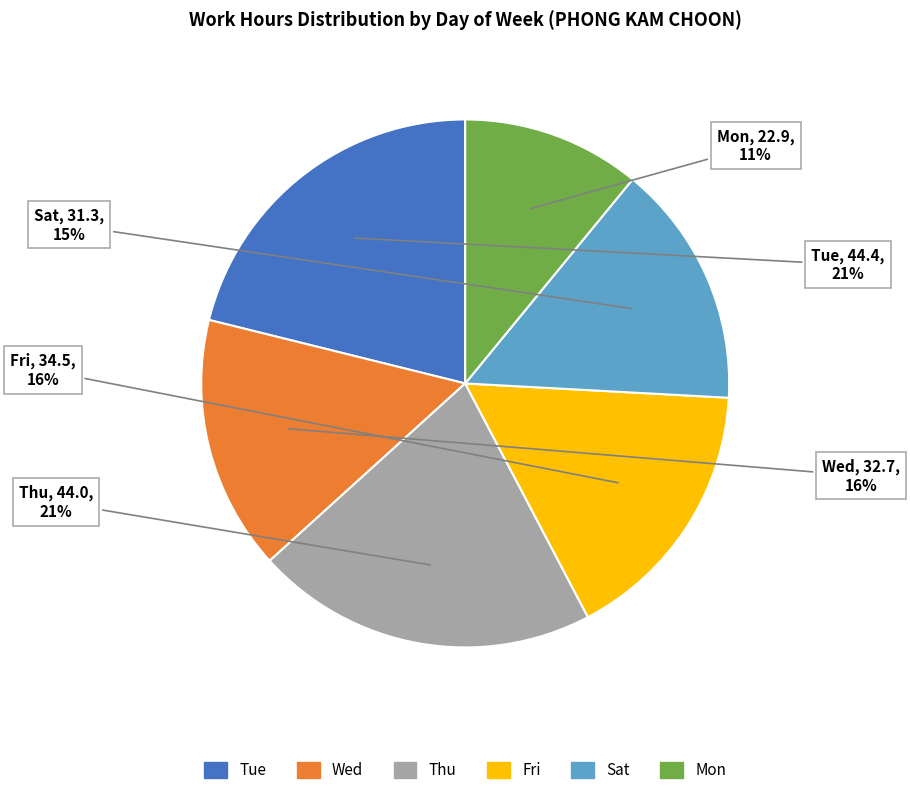

How many slices are in this pie chart?

6